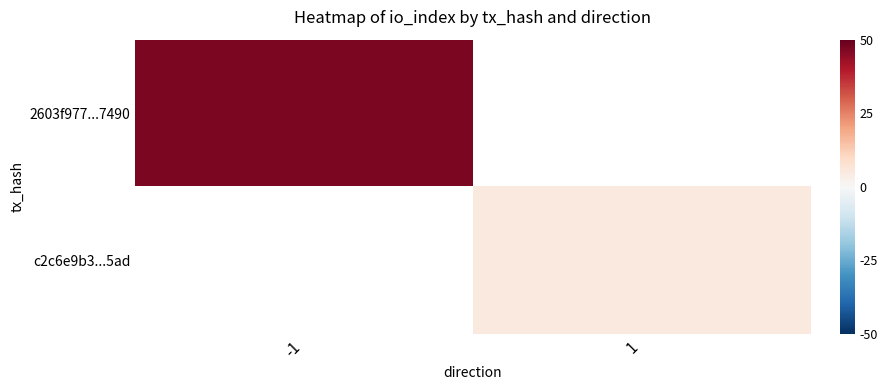

At how many categories does at least one series exceed 23?

1